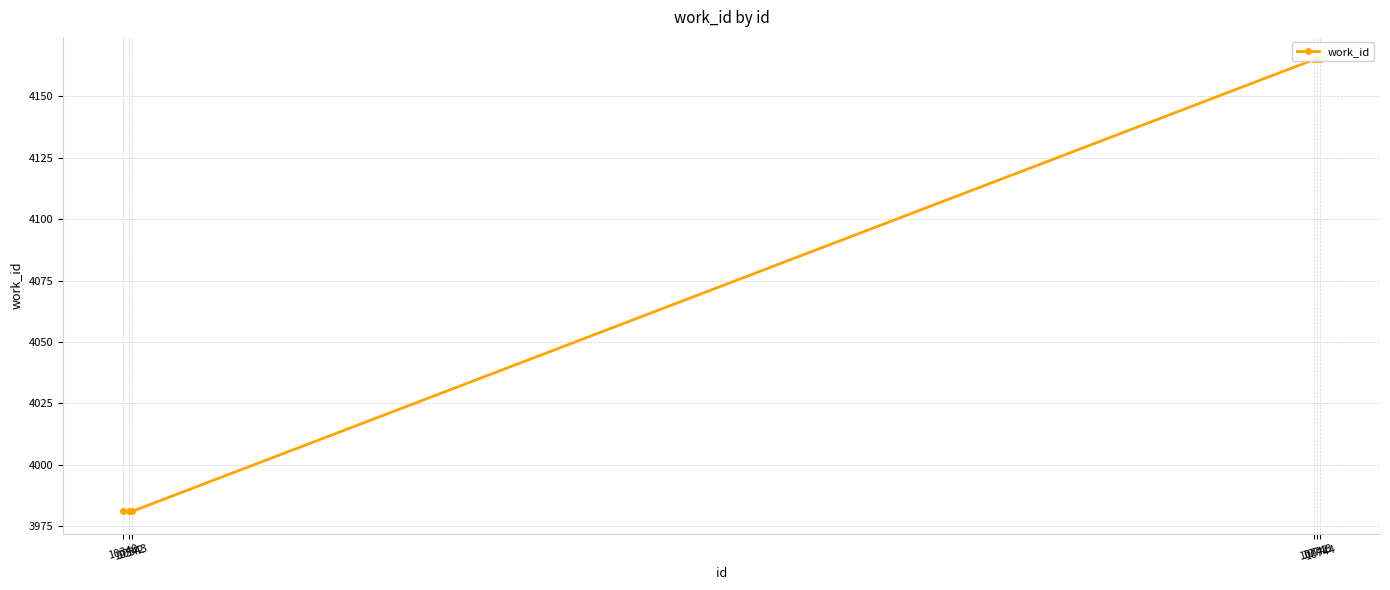

List the labels in order of value, smallest first.

10340, 10342, 10343, 10742, 10743, 10744